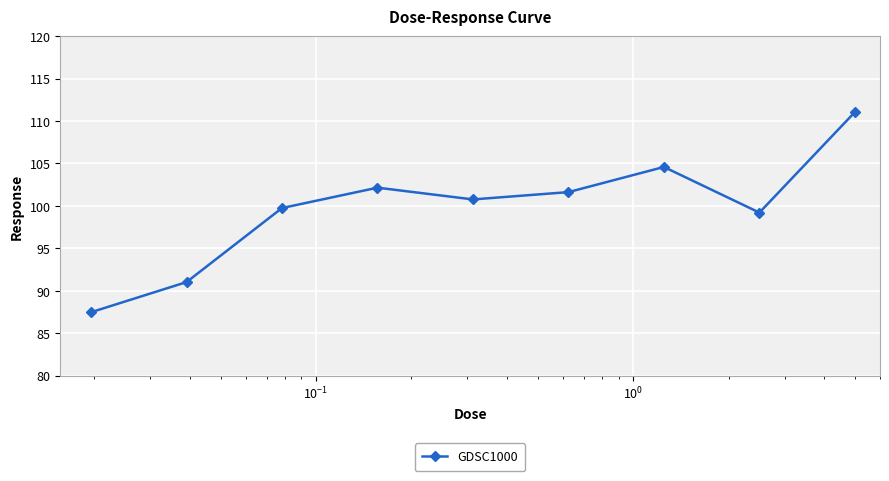

How many points are lower than both their immediate neighbors (excluding endpoints)?

2